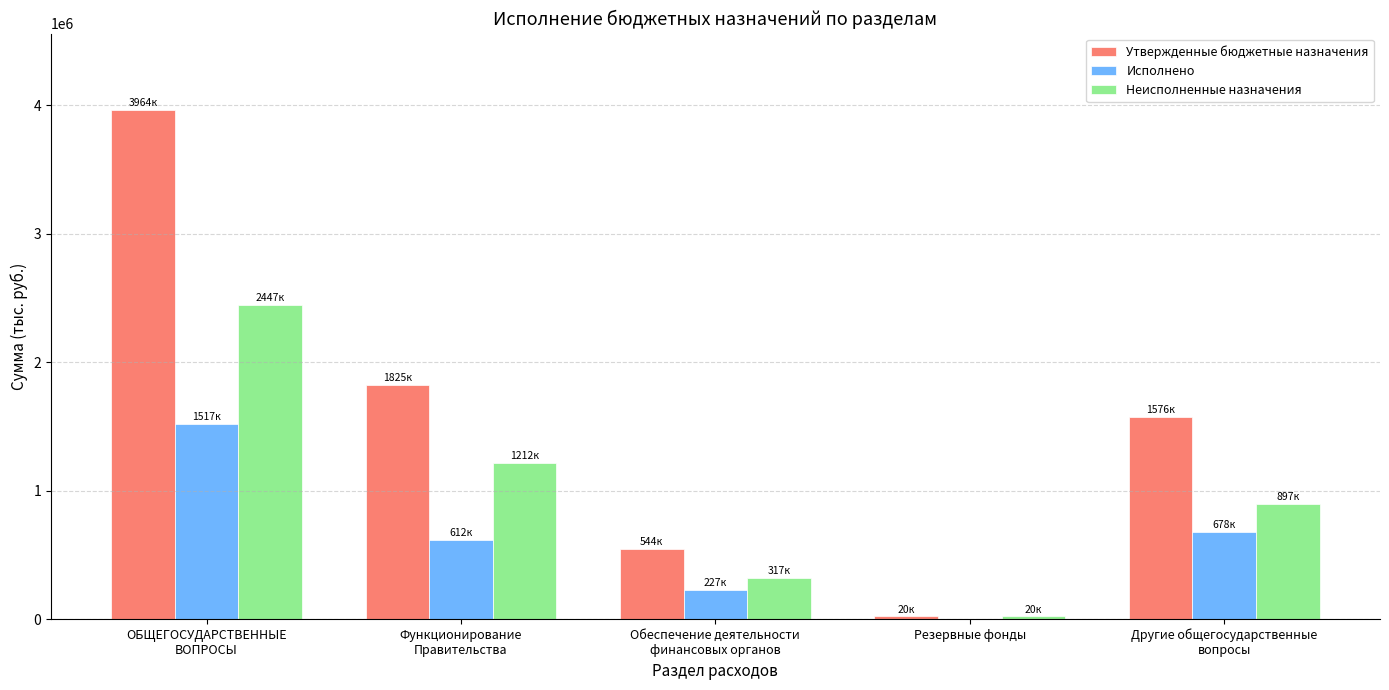

Is it true that Неисполненные назначения equals 317158.3 at Обеспечение деятельности
финансовых органов?

True